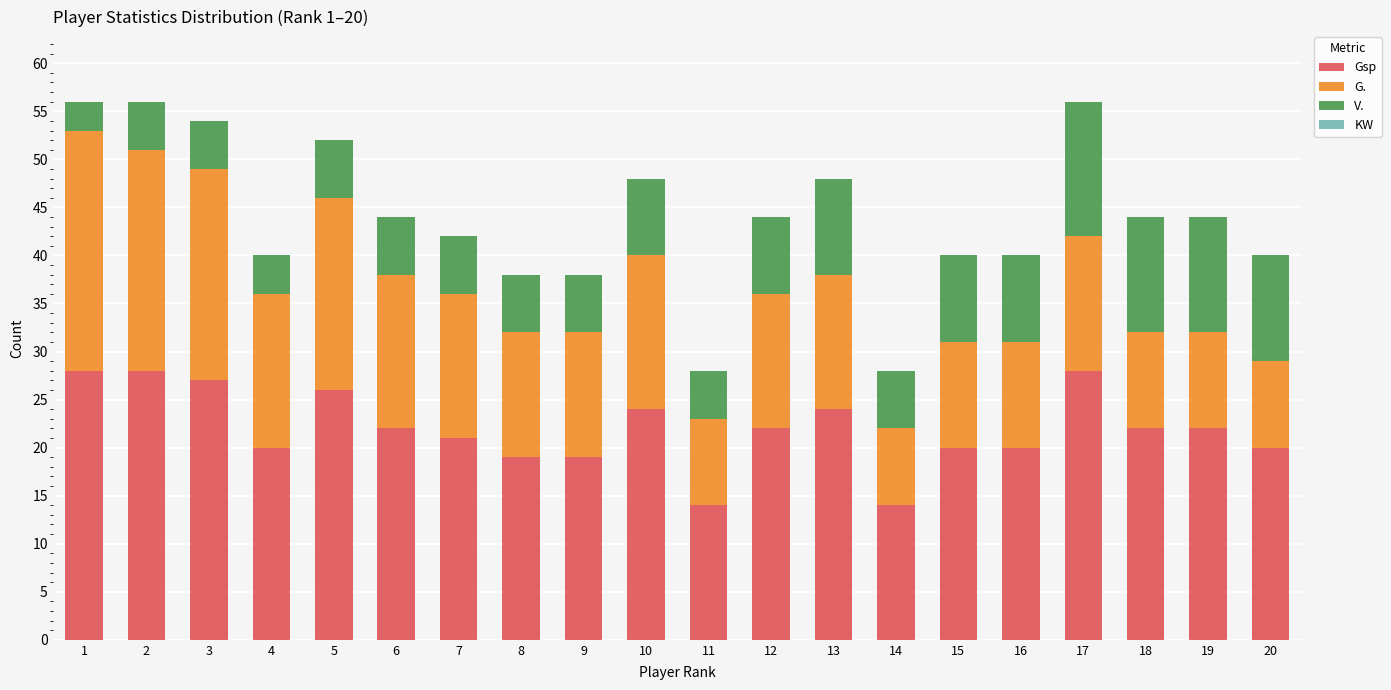

What is the total value across all series at 14?

28